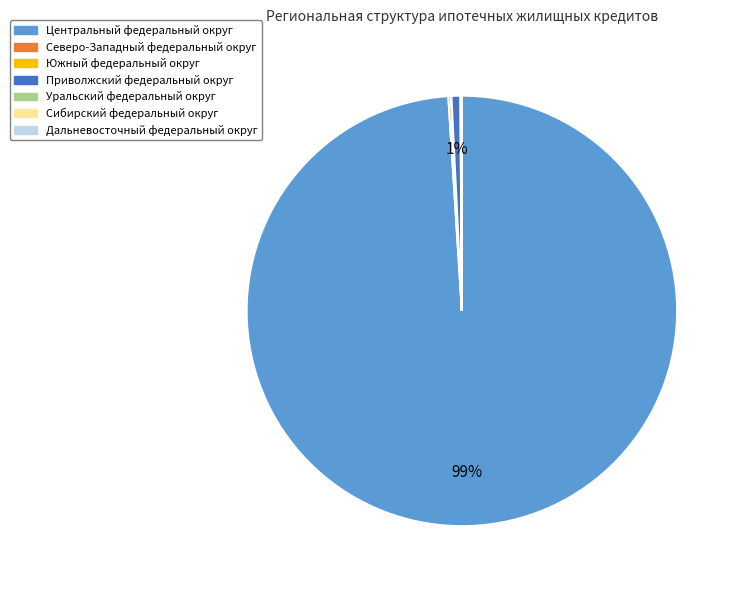

To the nearest percent, what is the average slice percentage?

14%